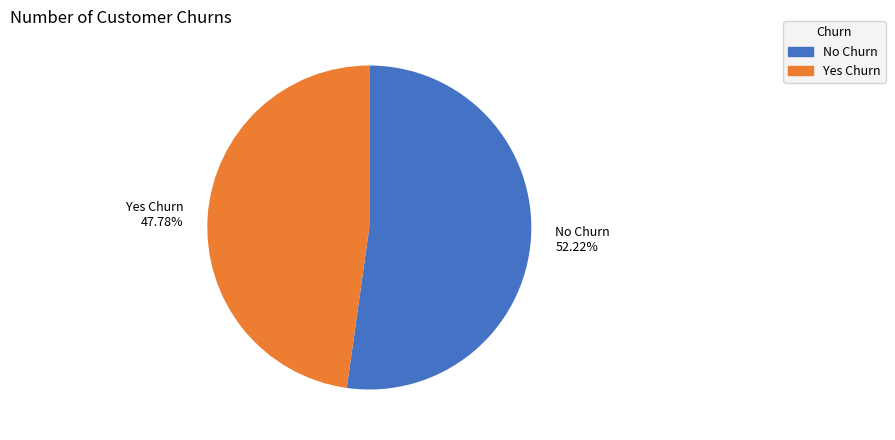

Which slice is the largest?

No Churn